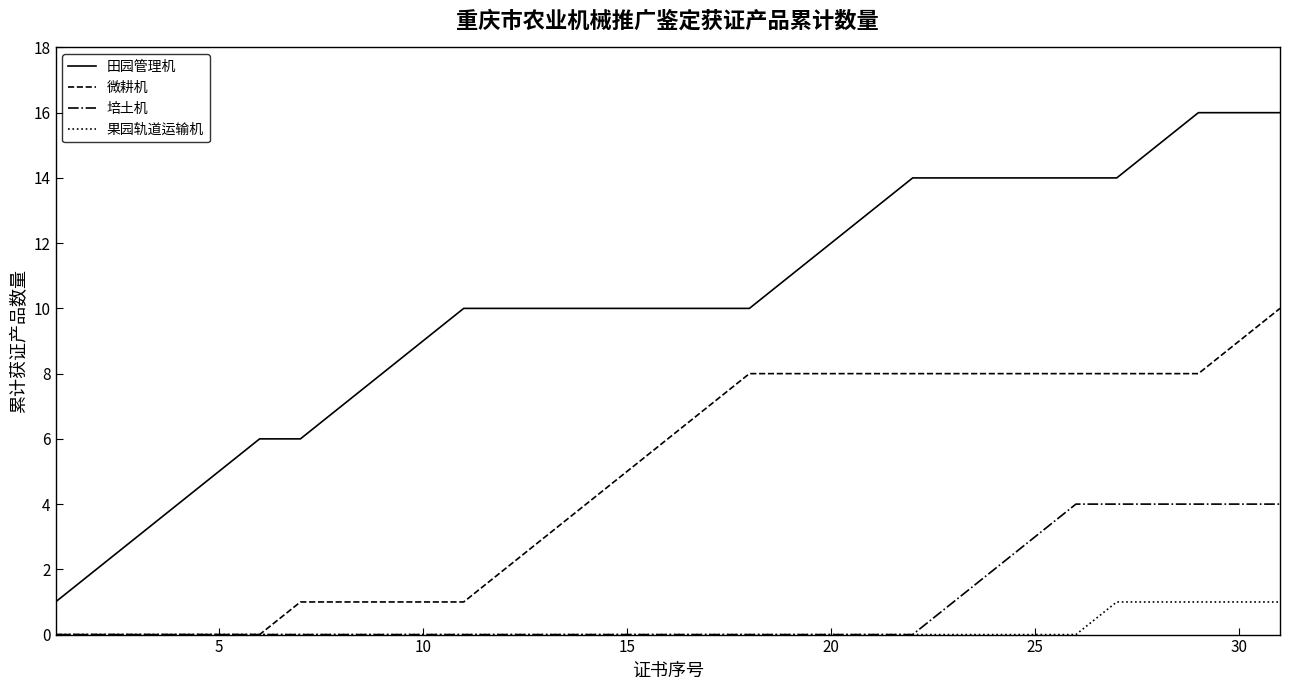

Count the 培土机 values in the range 0 to 2.

24